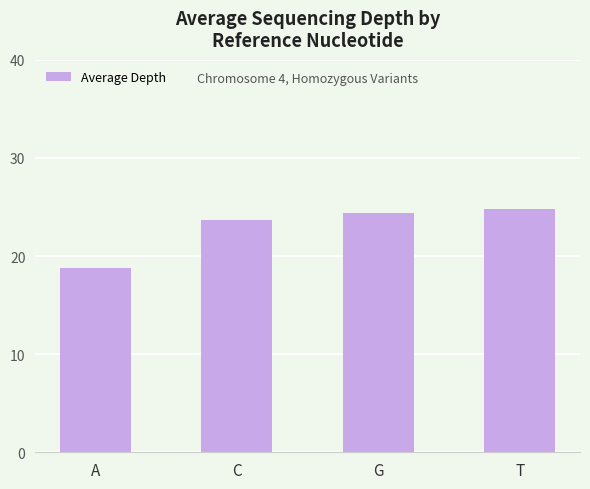

List the labels in order of value, largest first.

T, G, C, A